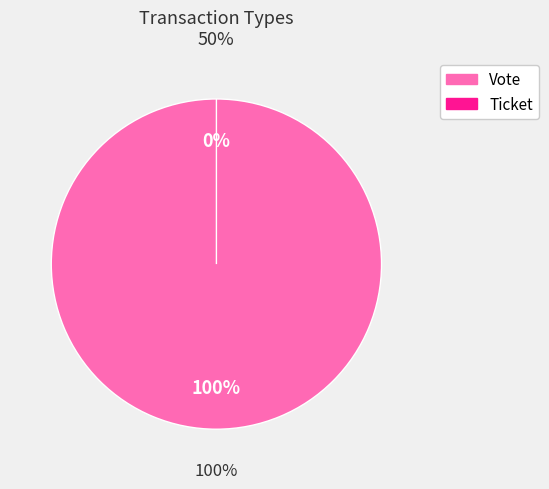

What percentage do Vote and Ticket together represent?

100.0%